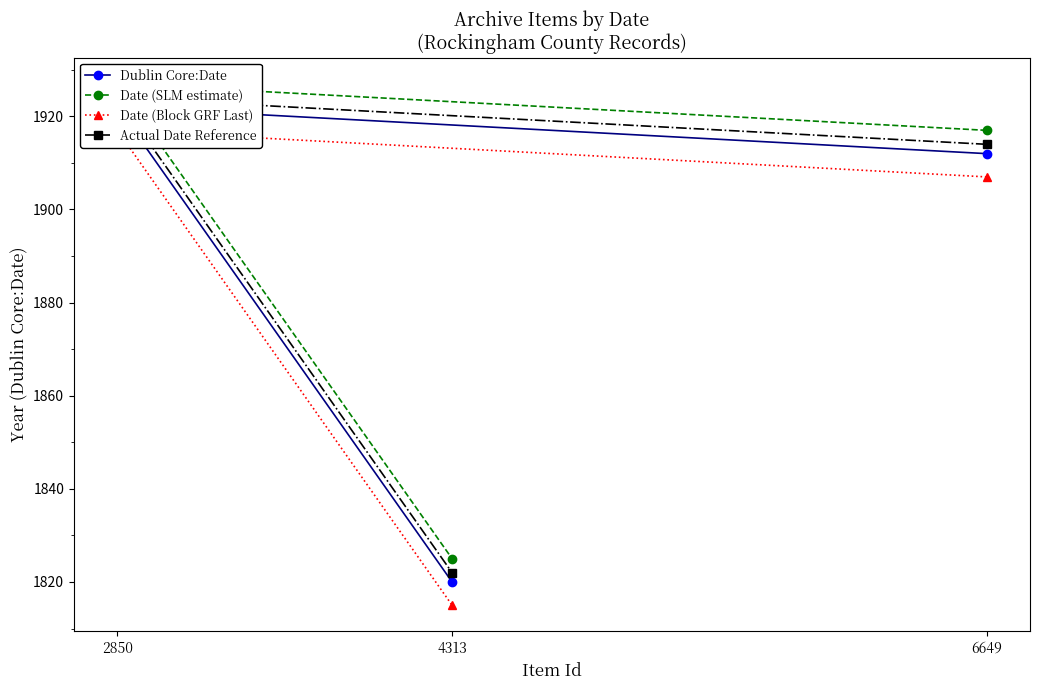

The value of Actual Date Reference at 2850 is 1924. True or false?

True